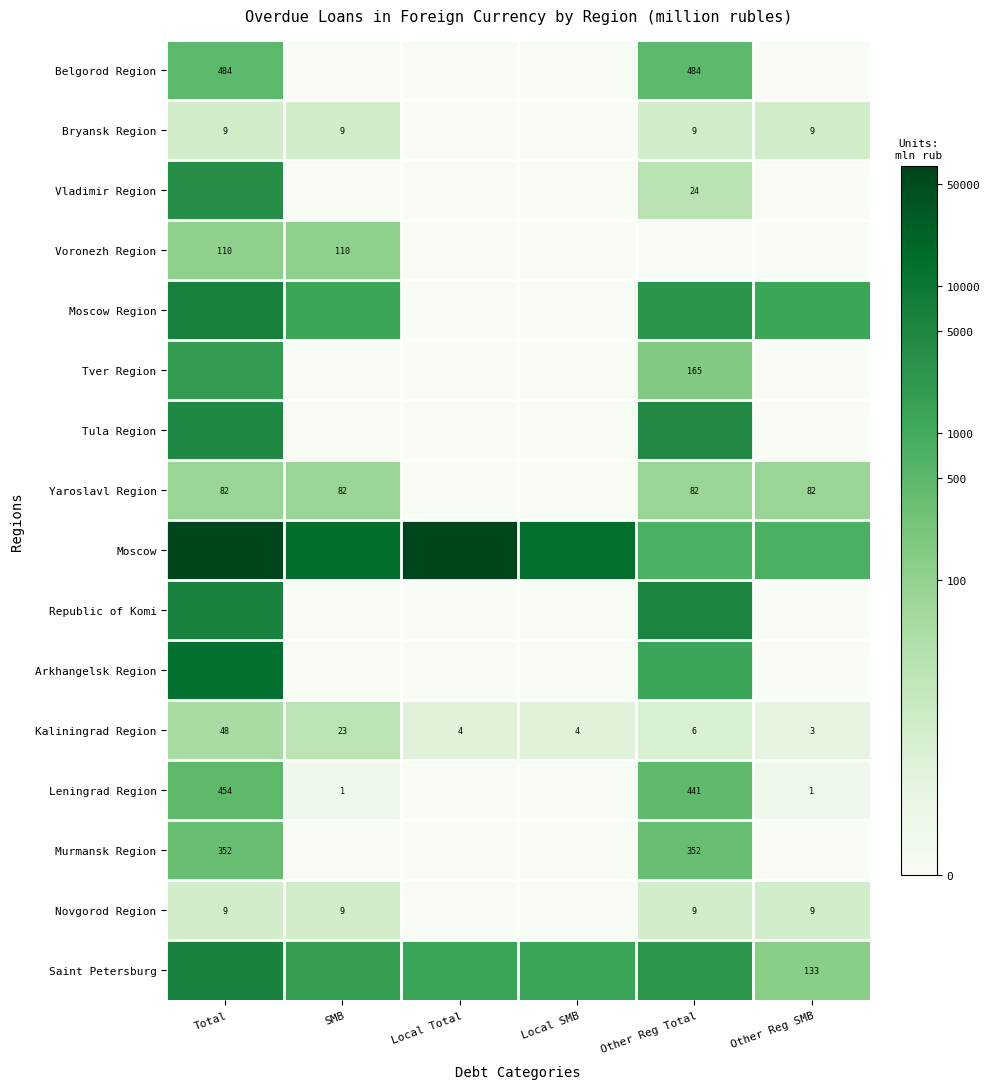

Where is Novgorod Region nearest to the value 1?

Local Total